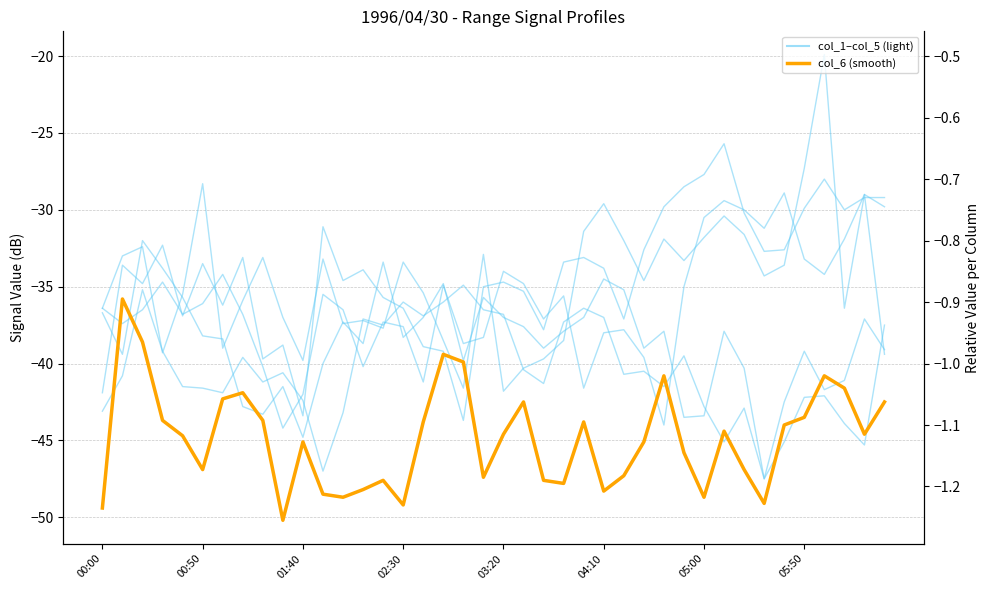

Rank the categories by col_1 value from highest to lowest.

36, 35, 04:10, 38, 25, 31, 24, 32, 30, 28, 26, 01:40, 19, 00:50, 8, 11, 29, 15, 34, 33, 27, 16, 03:20, 05:50, 00:00, 37, 9, 13, 12, 14, 17, 23, 05:00, 02:30, 39, 22, 10, 21, 18, 20